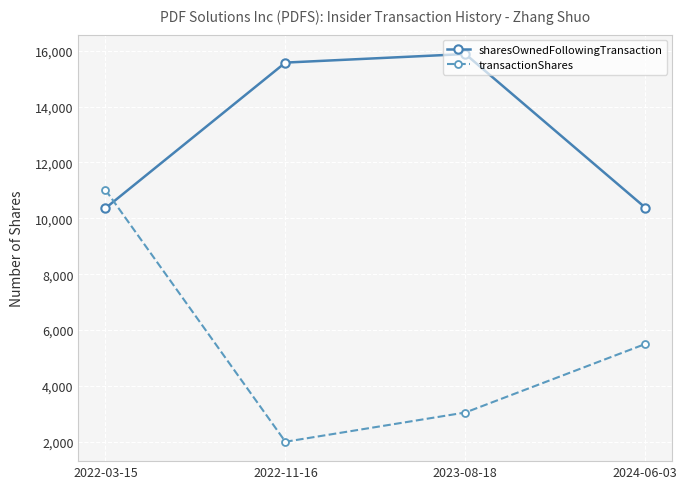

What is the difference between the highest and lowest values at 2022-03-15?

655